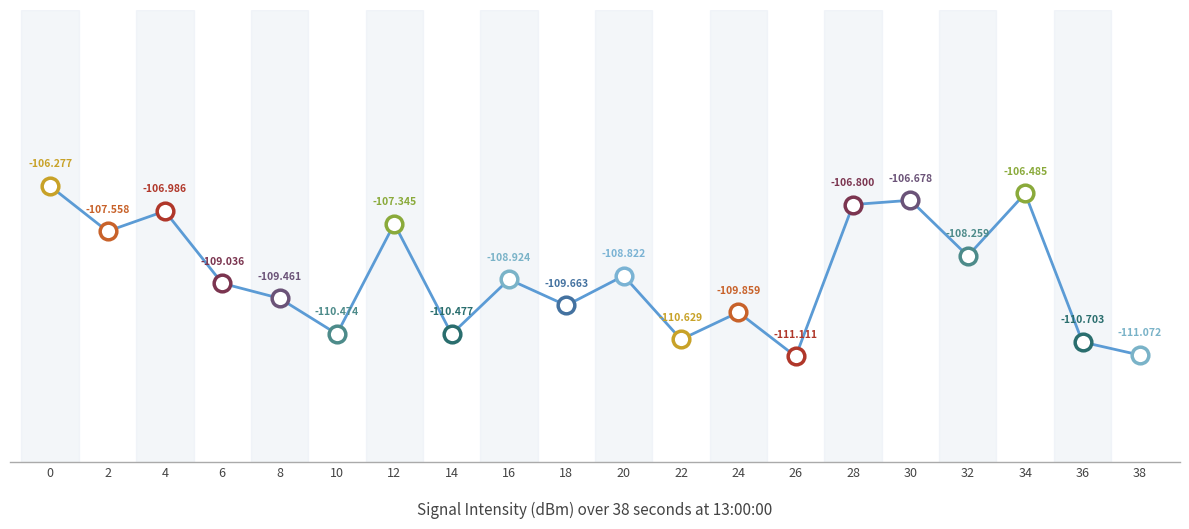

What is the value of the 3rd point from the left?

-107.0